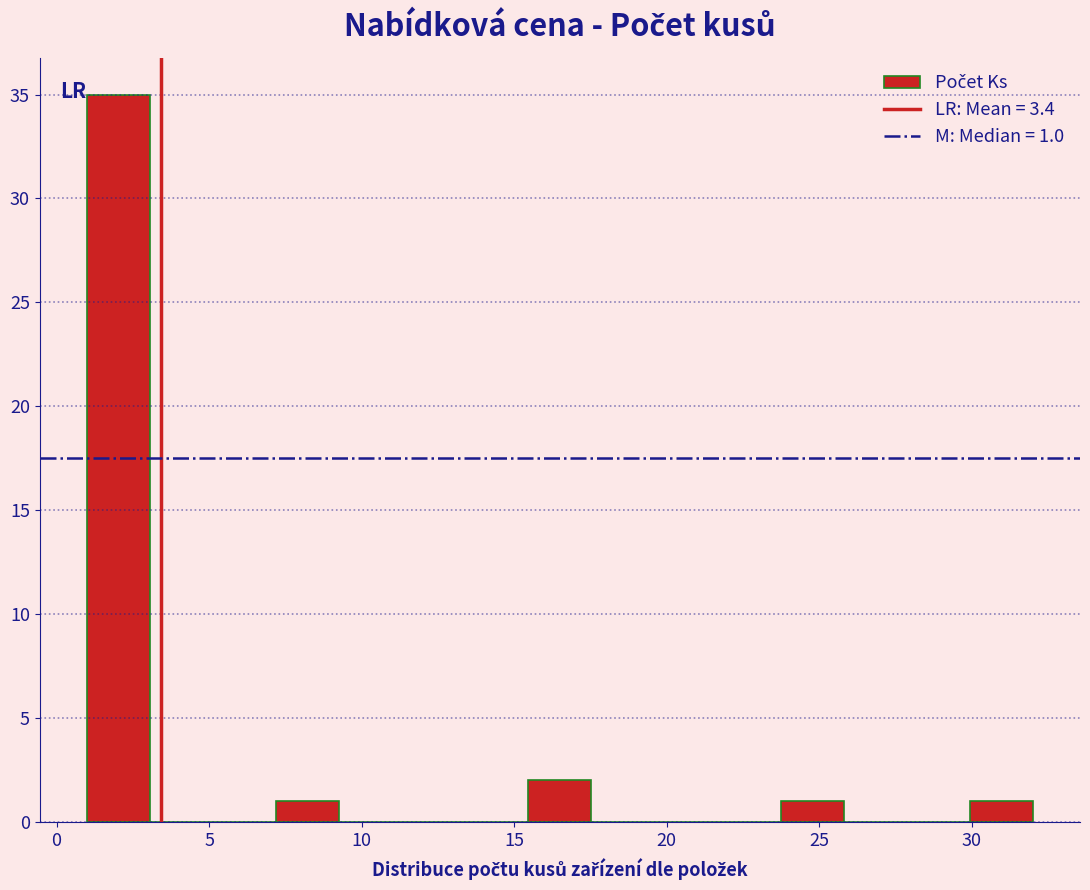

Which range on the x-axis has the tallest bar?

1.0 to 3.0